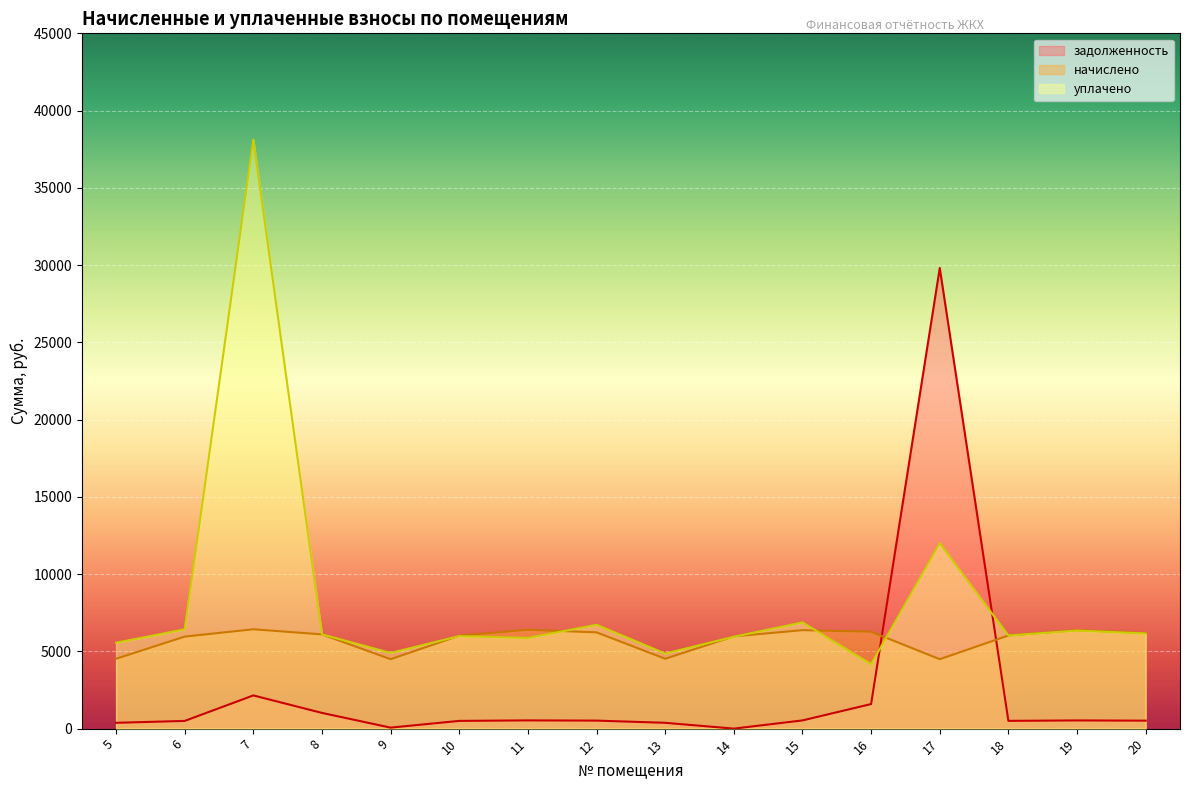

Is it true that начислено equals 1742.8 at 11?

False